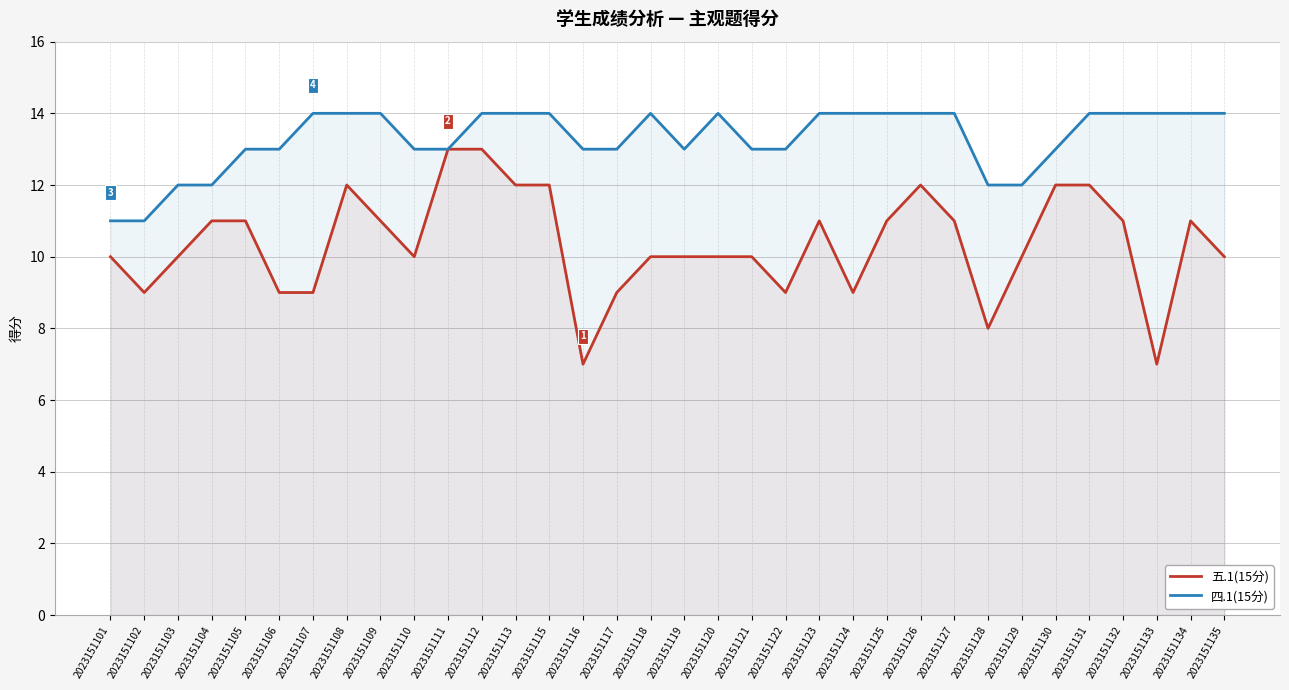

Rank the series by their average value, from lowest to highest.

五.1(15分), 四.1(15分)